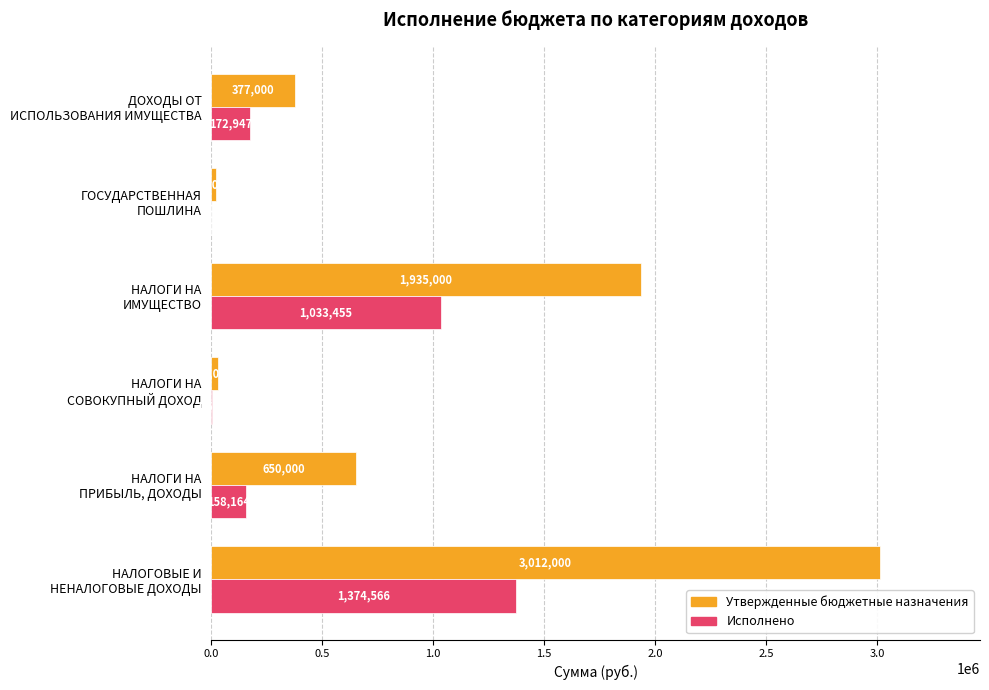

What is the sum of all Утвержденные бюджетные назначения values?

6024000.0